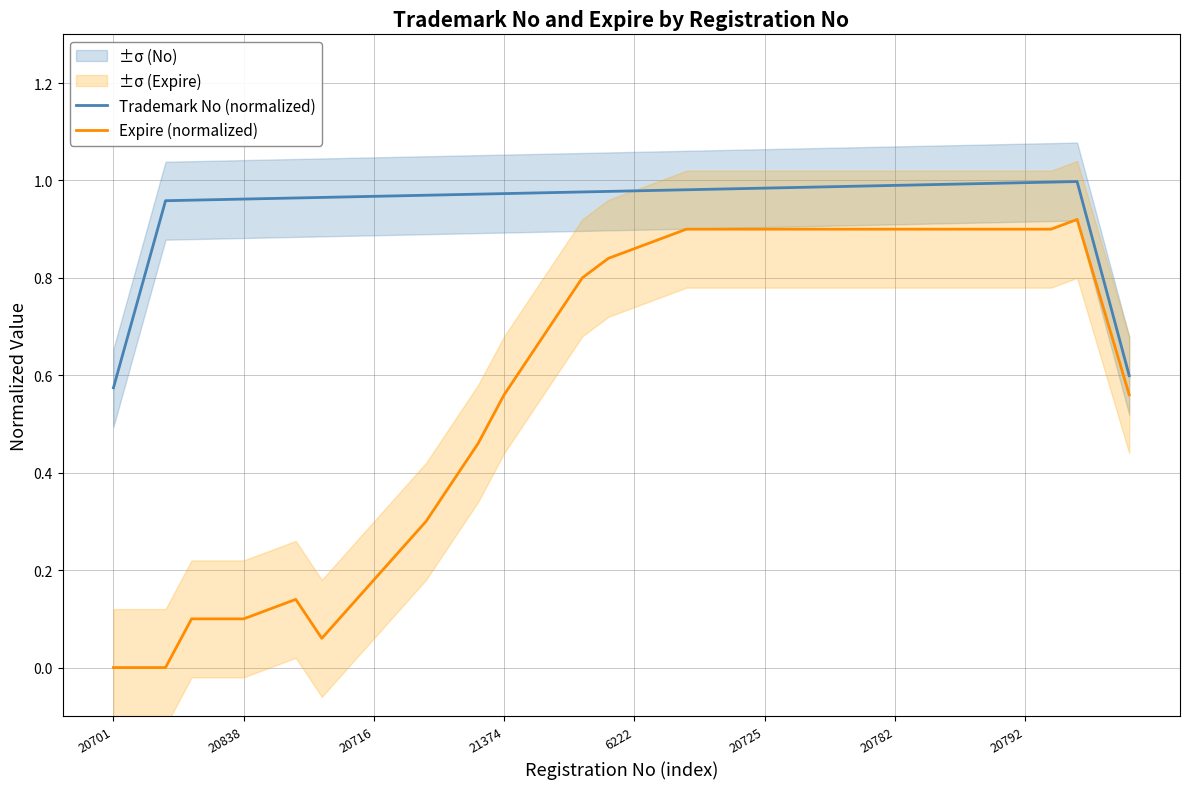

True or false: Trademark No (normalized) and Expire (normalized) cross at least once.

False